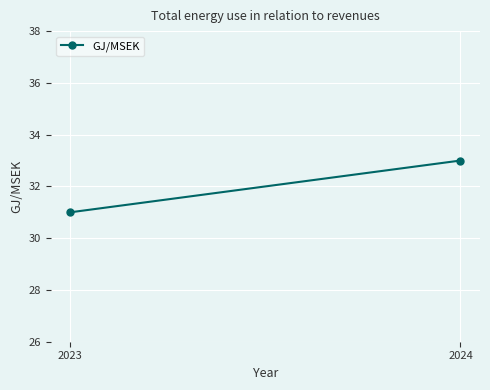

What is the sum of all values?

64